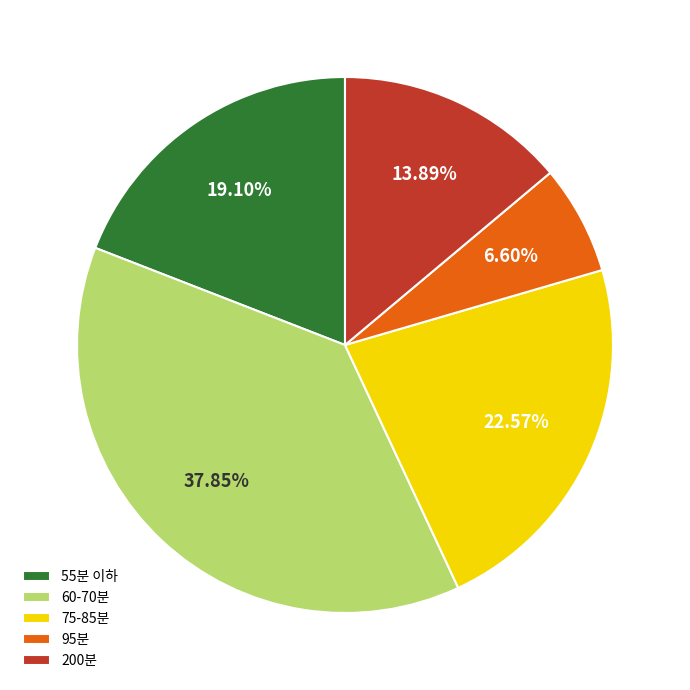

Which slice is the largest?

60-70분